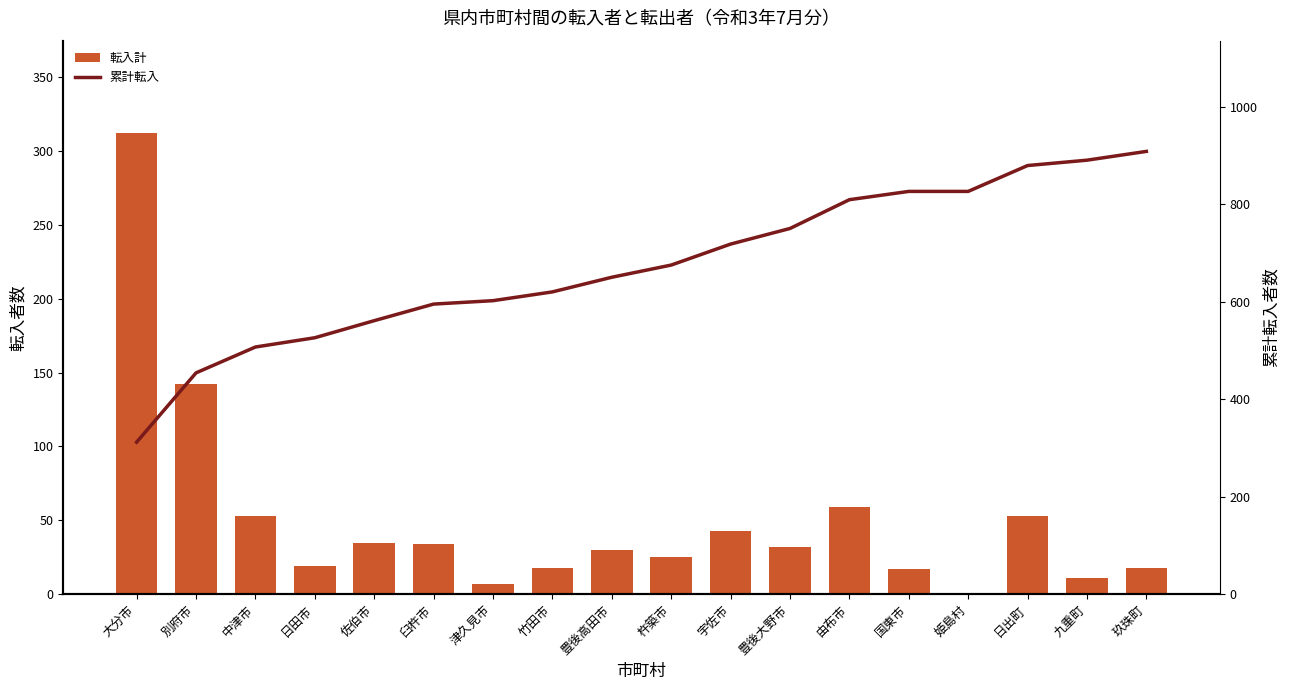

What is the difference between the highest and lowest values at 津久見市?

595